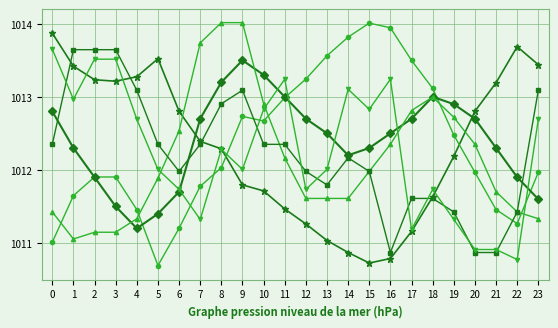

How many categories are shown in the chart?

24